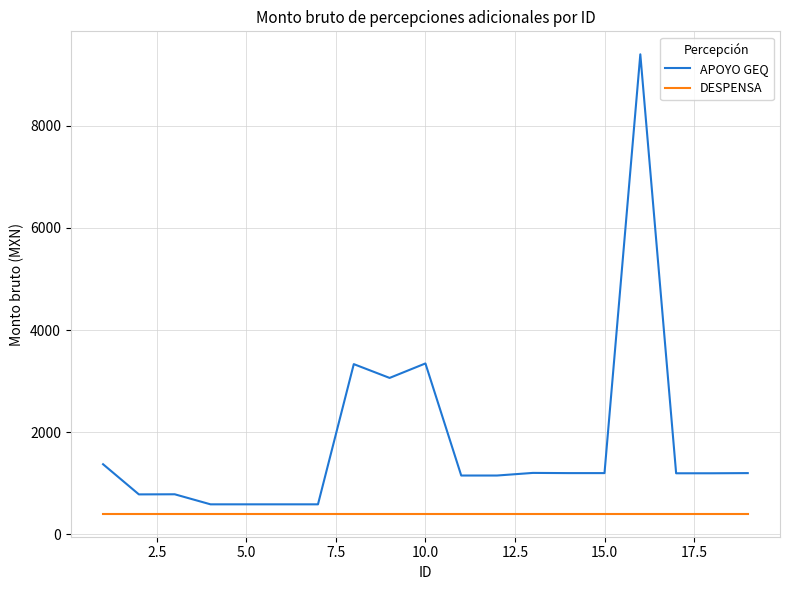

Rank the series by their maximum value, from highest to lowest.

APOYO GEQ, DESPENSA